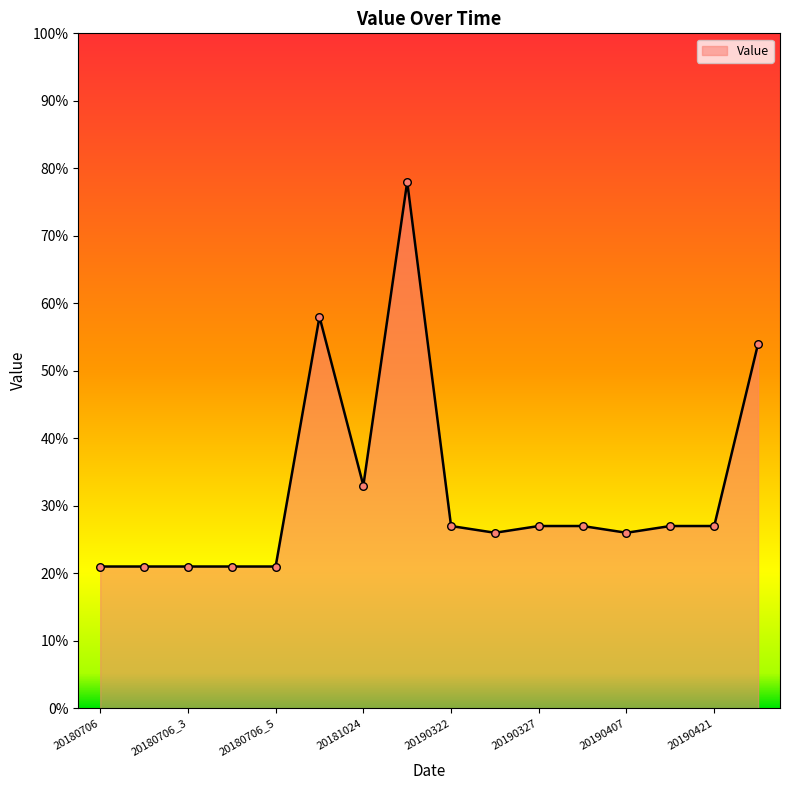

What is the difference between the maximum and minimum values?

57